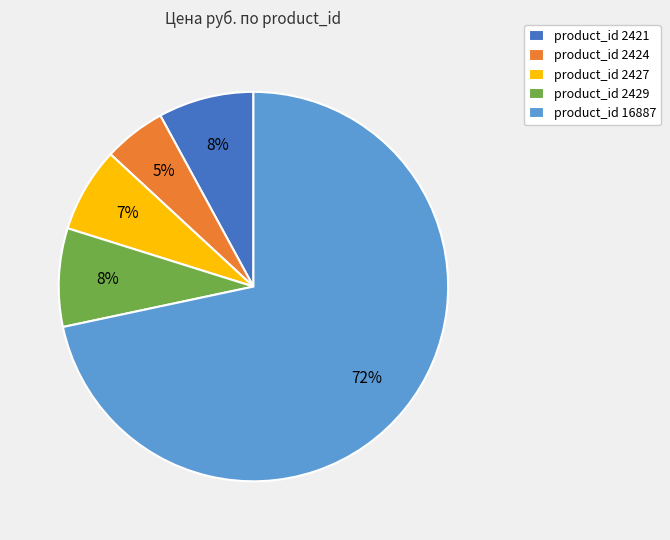

Do product_id 2424 and product_id 2421 together represent more than half of the pie?

No